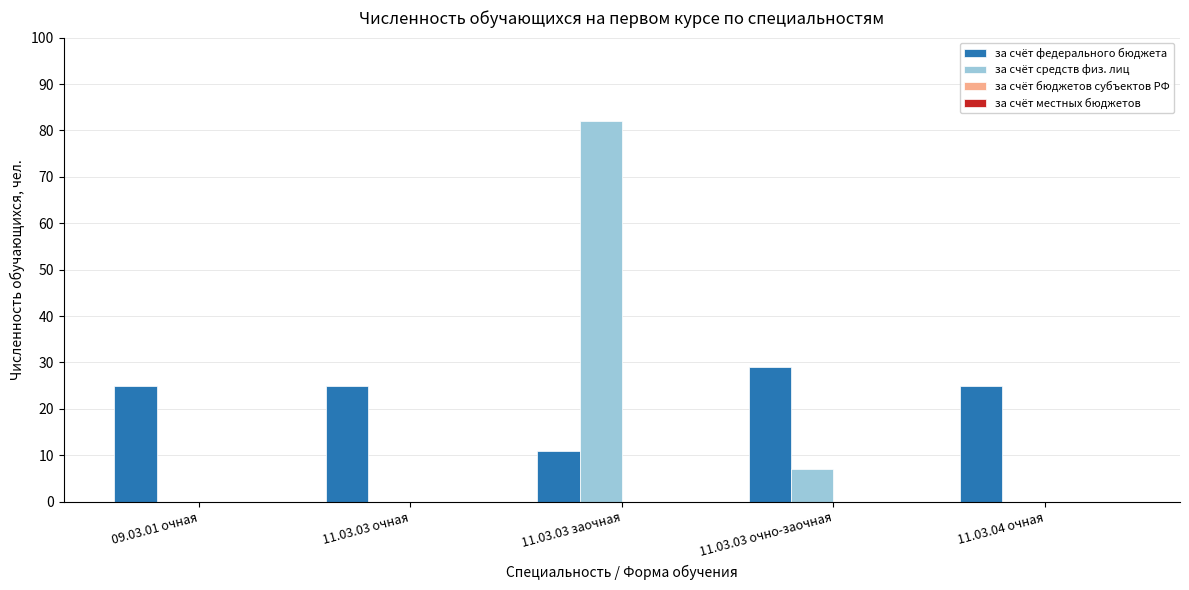

Which category has the highest value across all series?

11.03.03 заочная